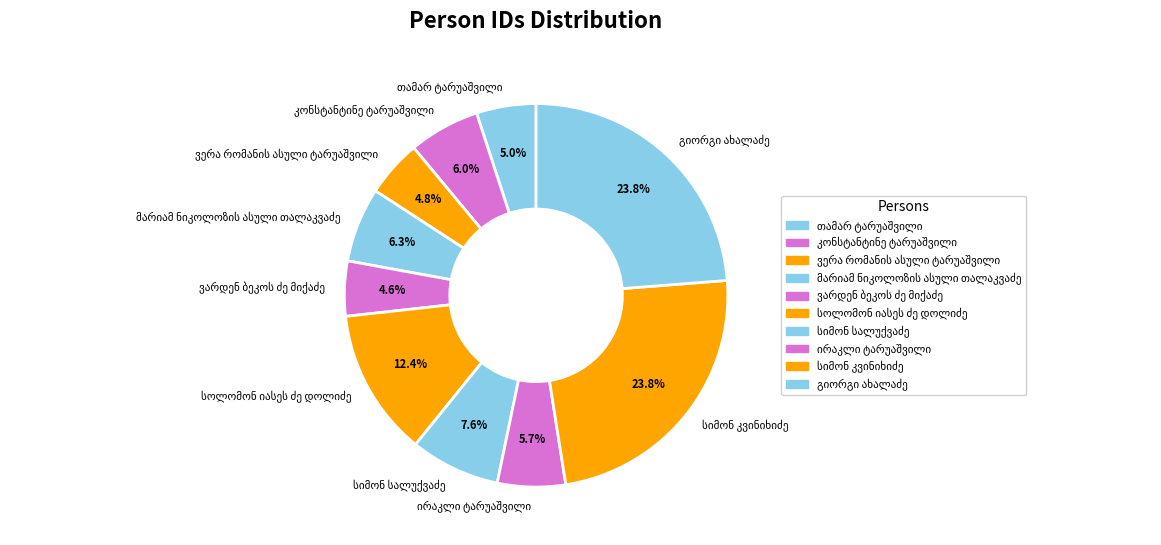

Is there any slice that represents more than half of the pie?

No